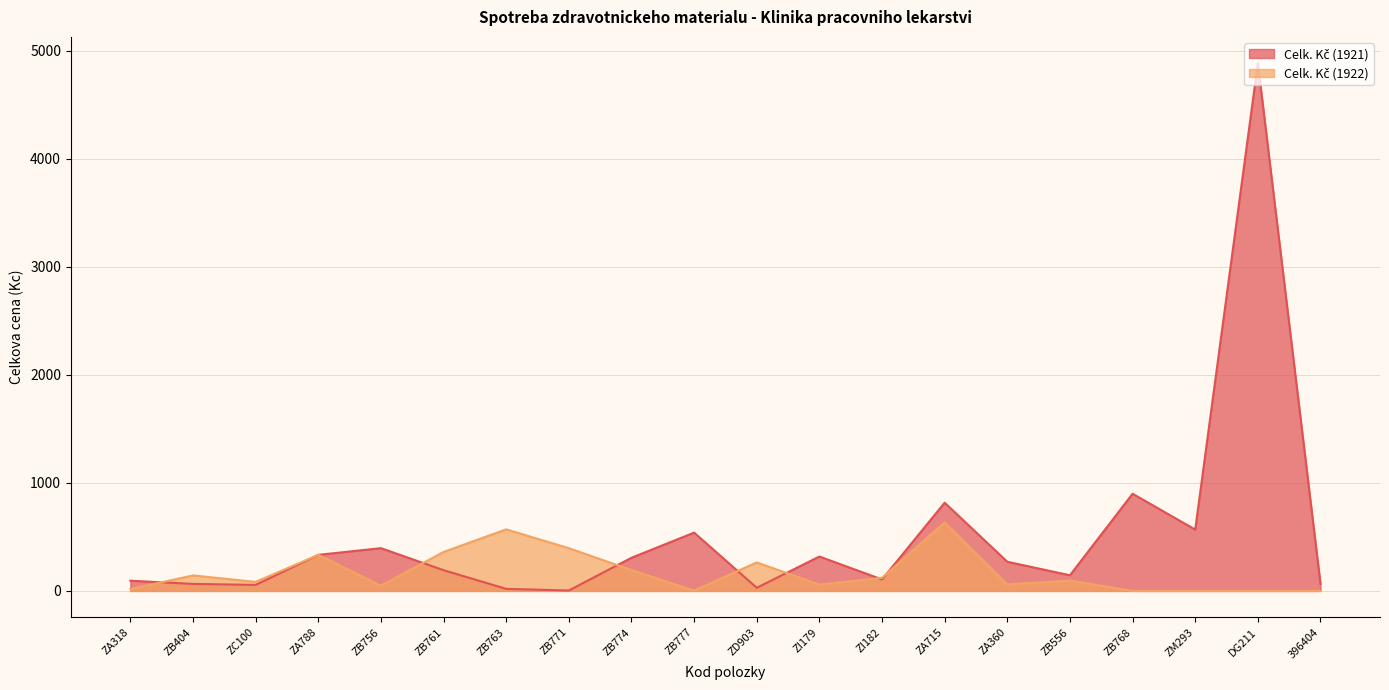

What are all the series names shown in the legend?

Celk. Kč (1921), Celk. Kč (1922)